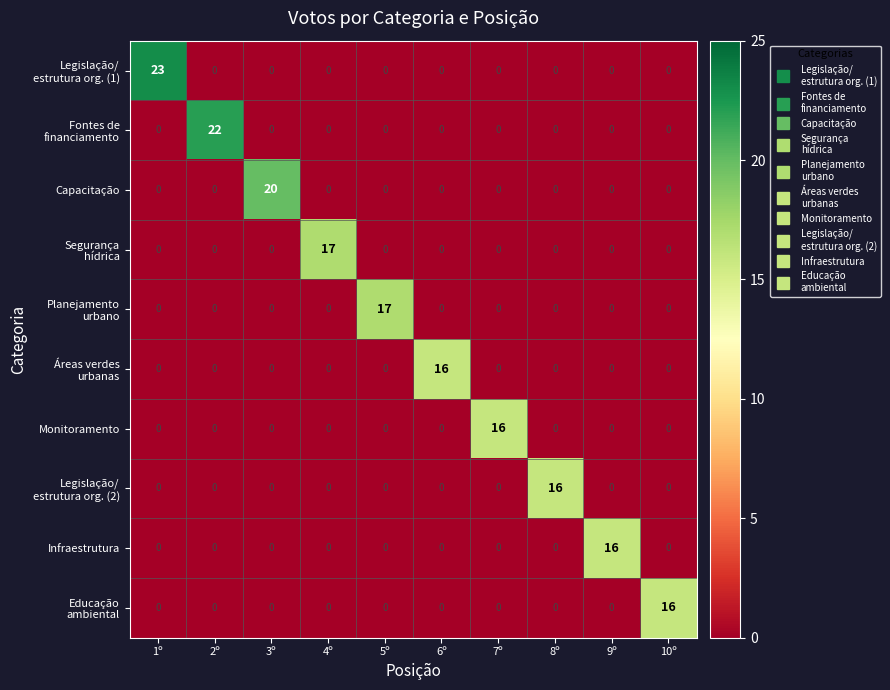

At how many categories does at least one series exceed 2?

10